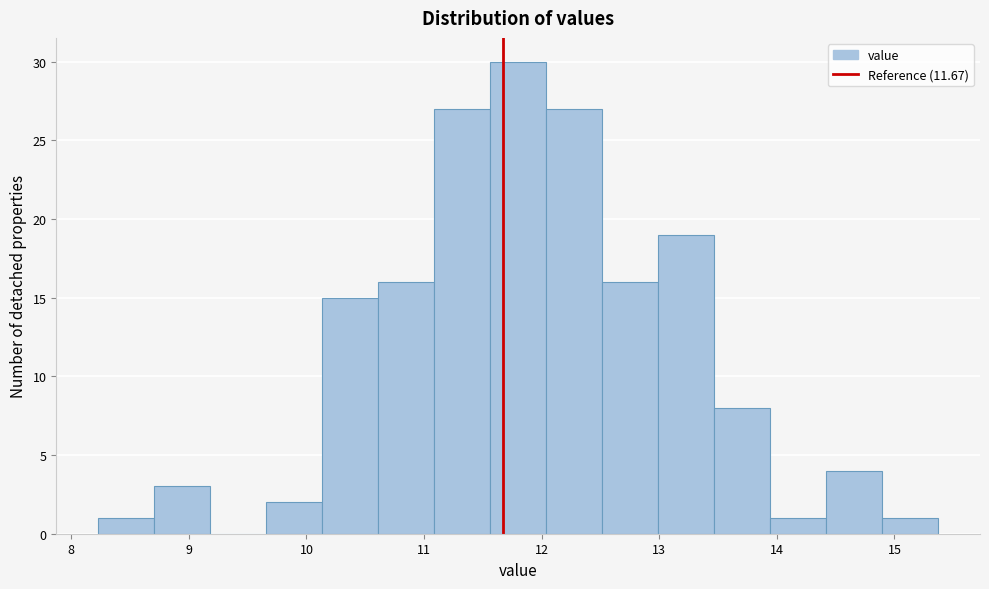

Over which range of the x-axis is the bar tallest?

11.6 to 12.0